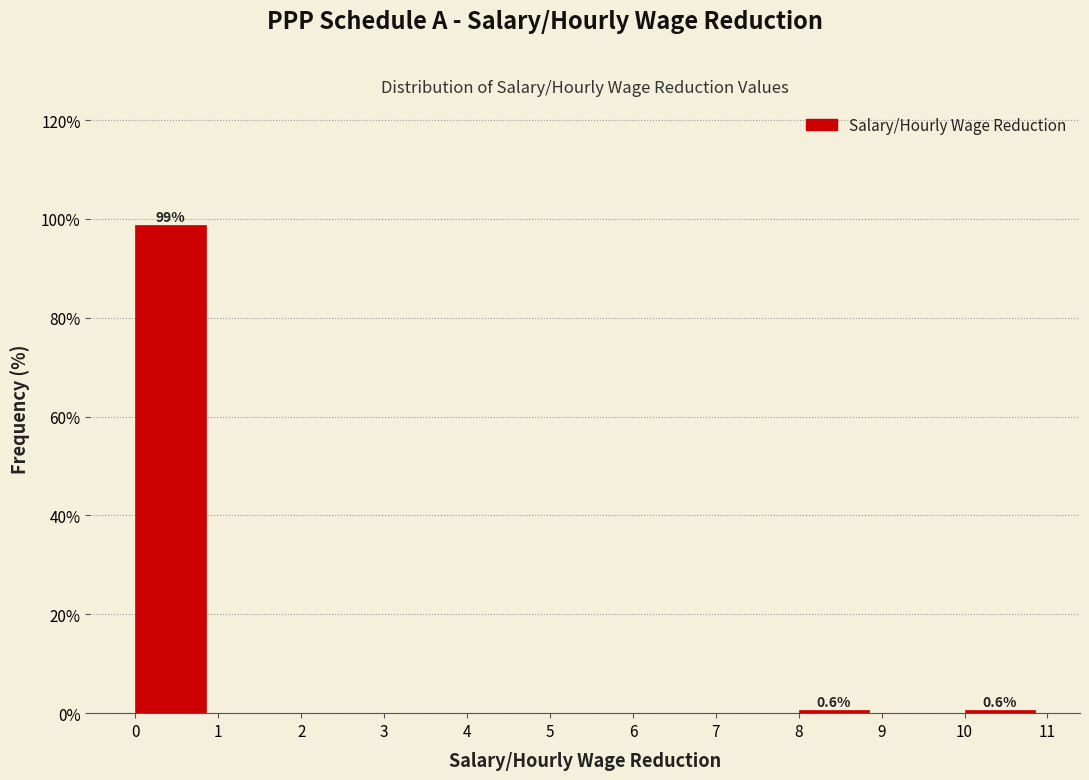

Reading right to left, transcribe all the data shown in this chart.

10=0.6	9=0.0	8=0.6	7=0.0	6=0.0	5=0.0	4=0.0	3=0.0	2=0.0	1=0.0	0=98.7